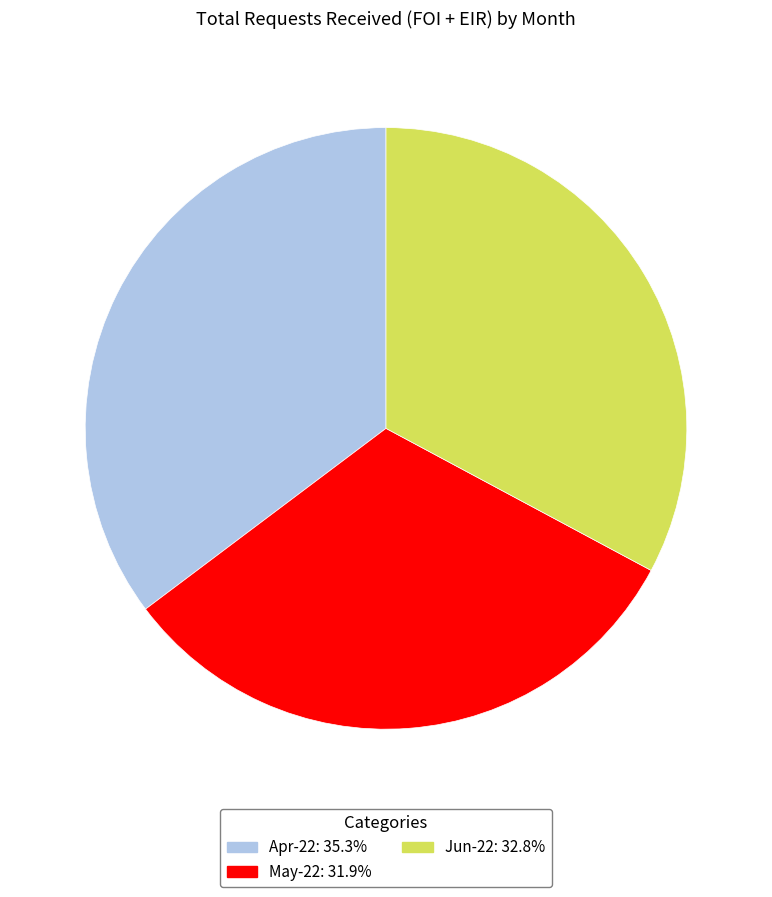

Count the number of slices in the pie.

3